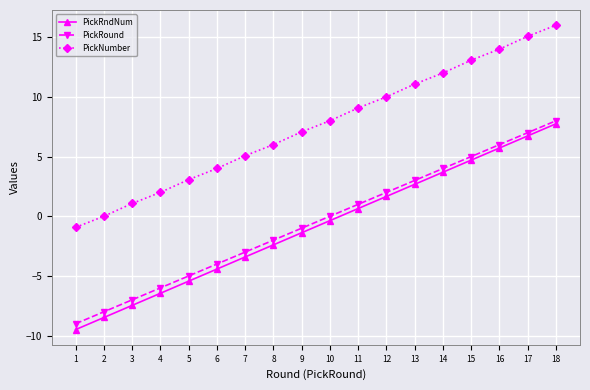

True or false: PickRndNum and PickNumber cross at least once.

False